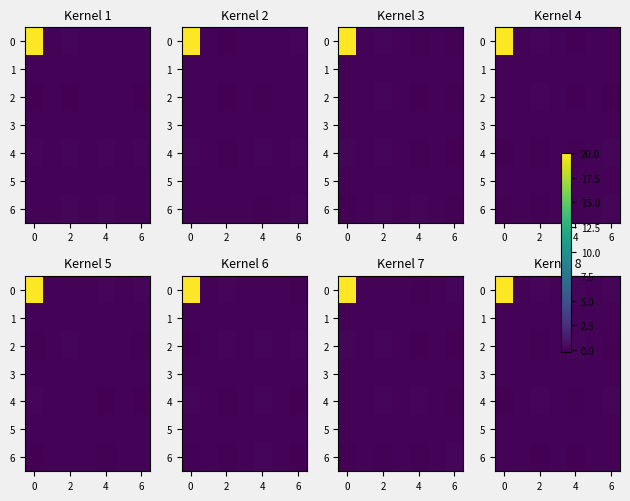

What is the sum of the row_2 values at 6 and 0?

0.1